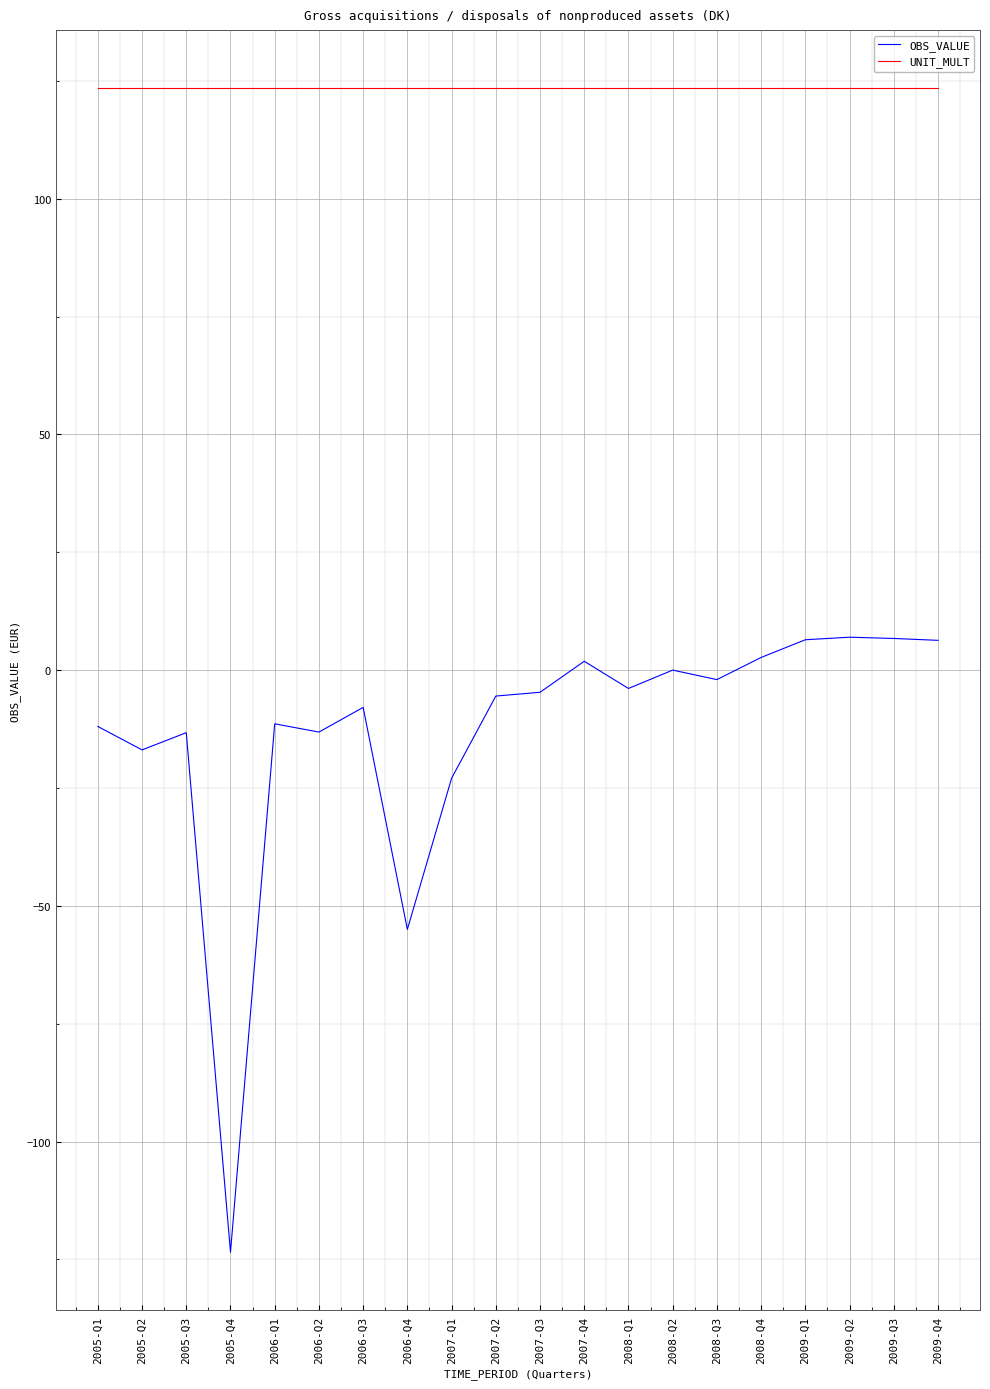

True or false: OBS_VALUE and UNIT_MULT cross at least once.

False